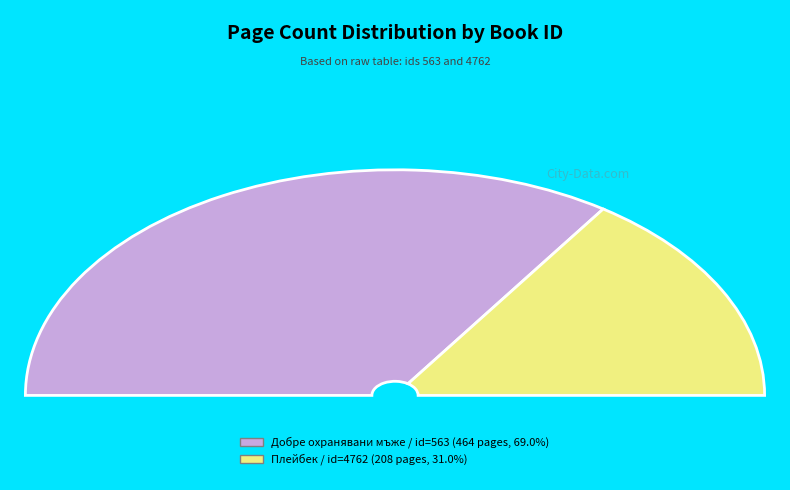

True or false: 563 accounts for 69% of the total.

True